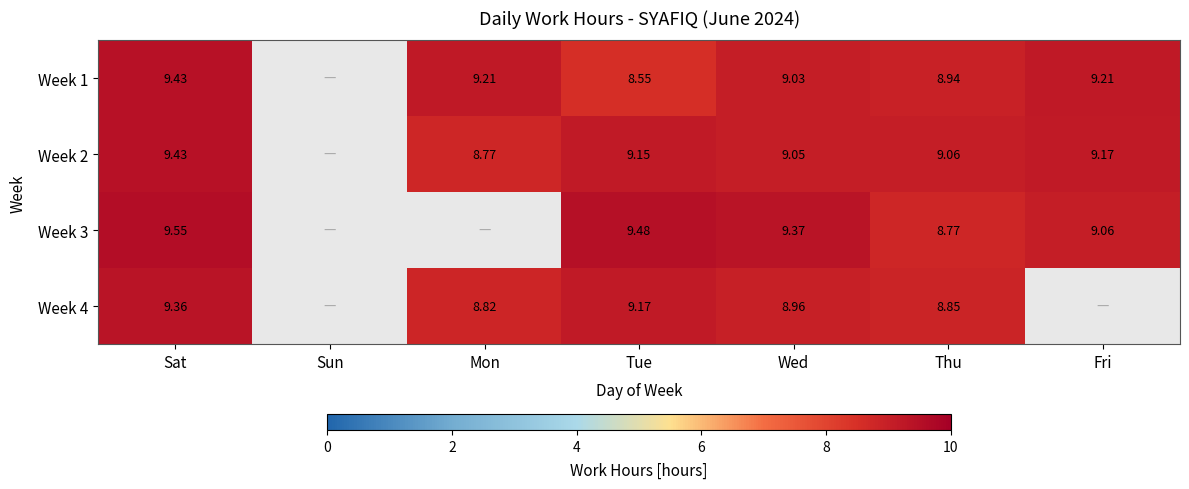

Is the value of Week 4 at Sat greater than the value of Week 1 at Fri?

Yes